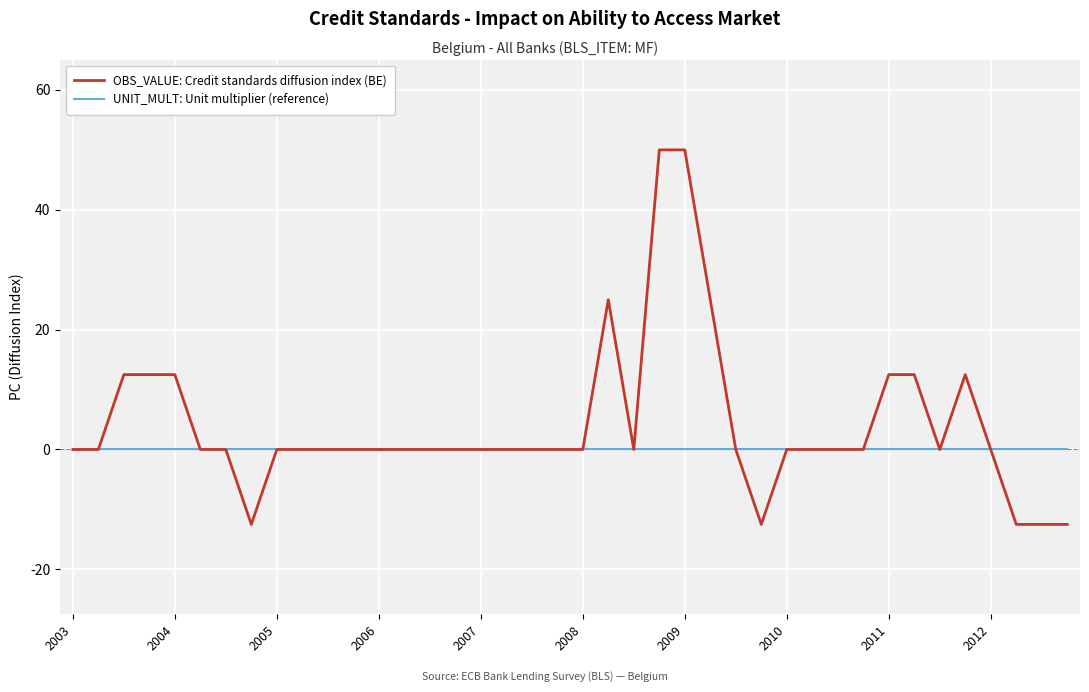

What is the minimum value for OBS_VALUE: Credit standards diffusion index (BE)?

-12.5